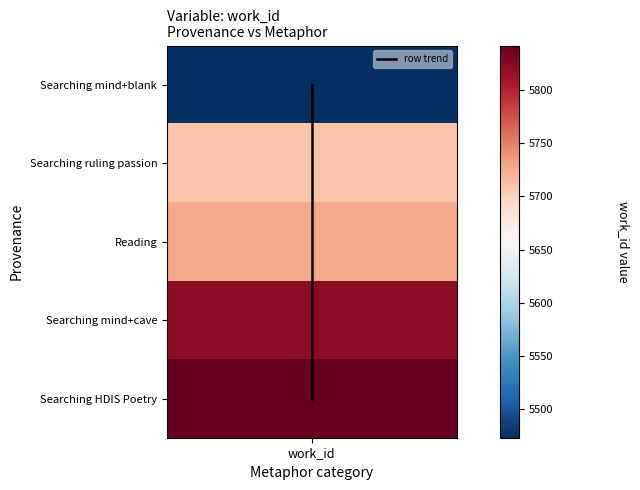

At which category does the chart reach its minimum across all series?

work_id